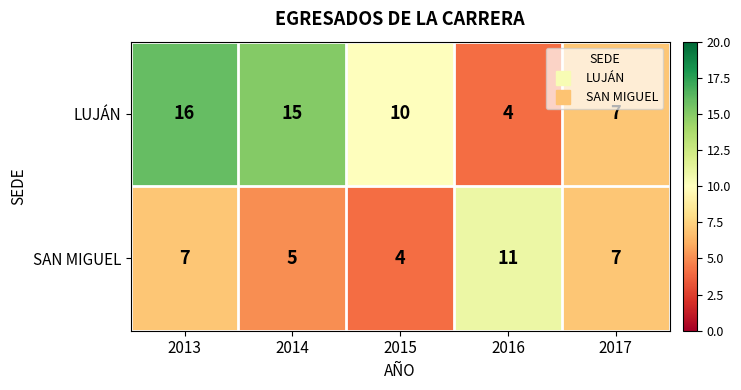

What is the average value of the LUJÁN series?

10